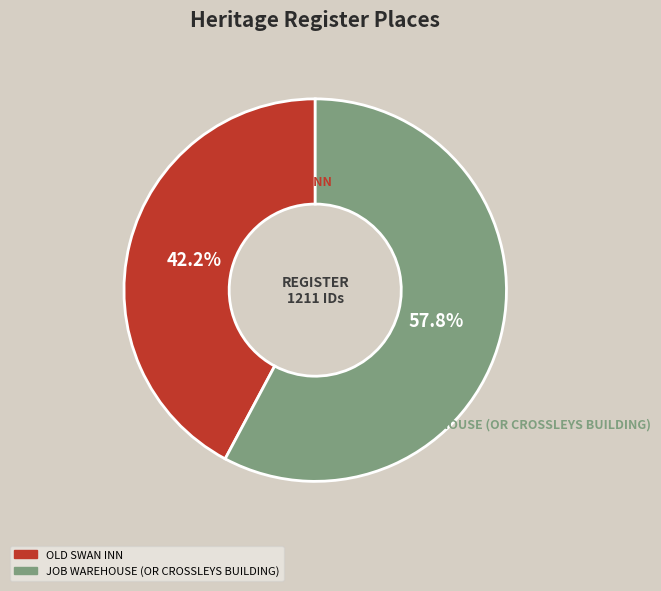

Between JOB WAREHOUSE (OR CROSSLEYS BUILDING) and OLD SWAN INN, which is larger?

JOB WAREHOUSE (OR CROSSLEYS BUILDING)